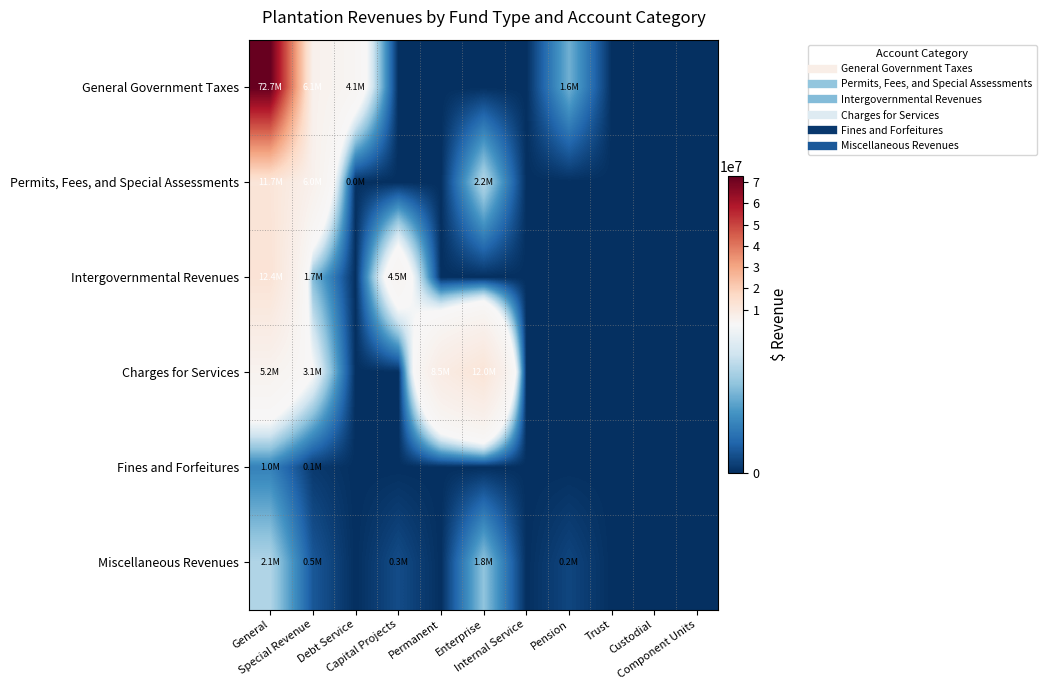

Rank the series by their maximum value, from lowest to highest.

Fines and Forfeitures, Miscellaneous Revenues, Permits, Fees, and Special Assessments, Charges for Services, Intergovernmental Revenues, General Government Taxes